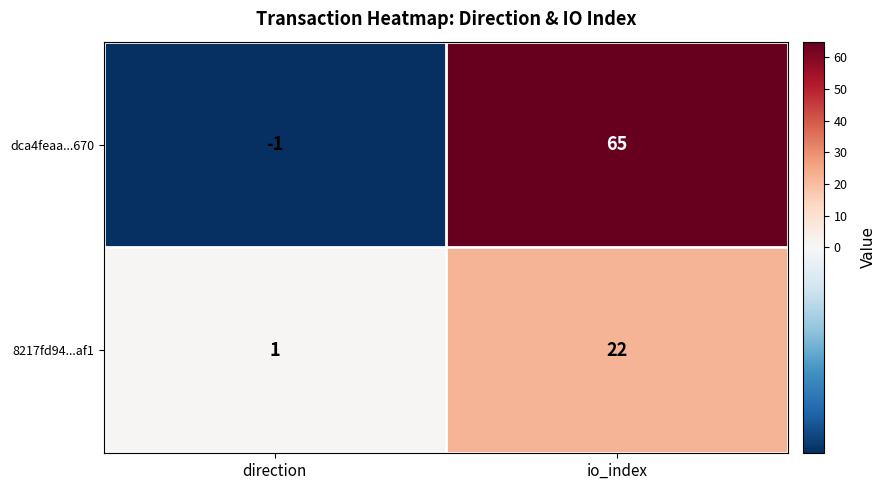

The 8217fd94...af1 series shows 22 at io_index. True or false?

True